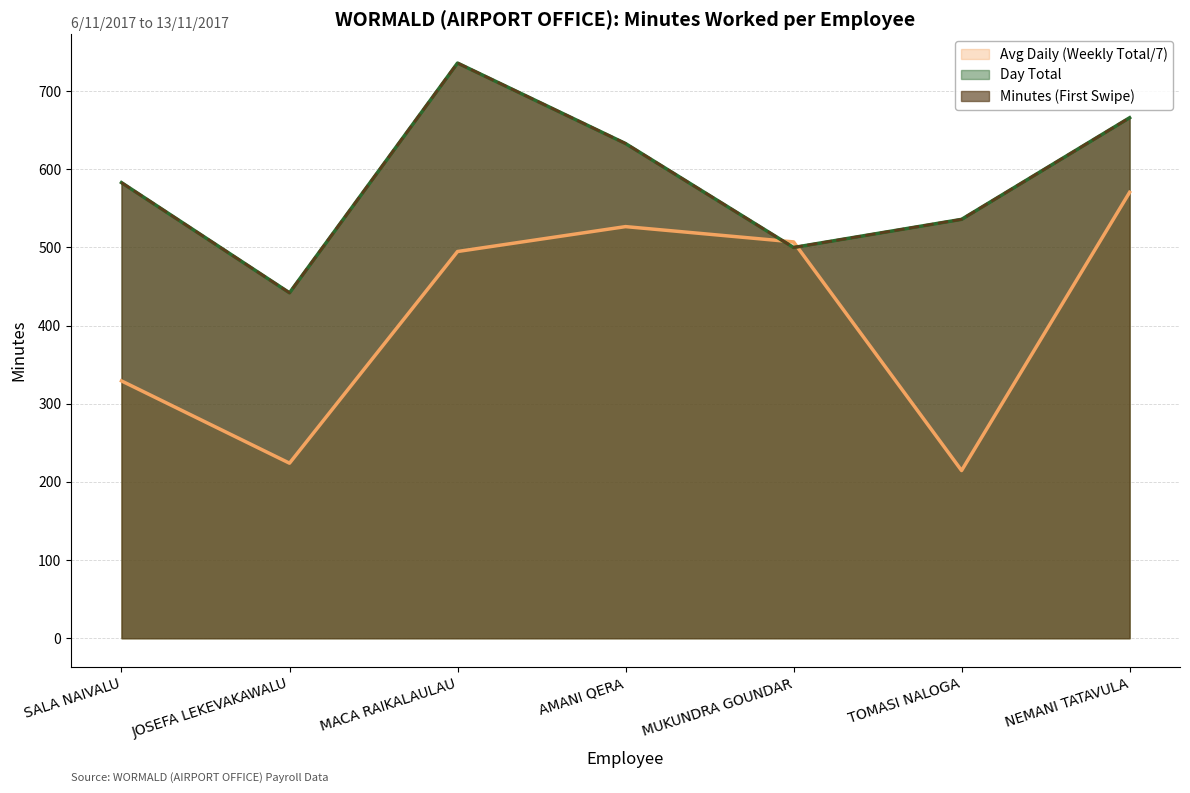

Where is Minutes nearest to the value 589?

SALA NAIVALU